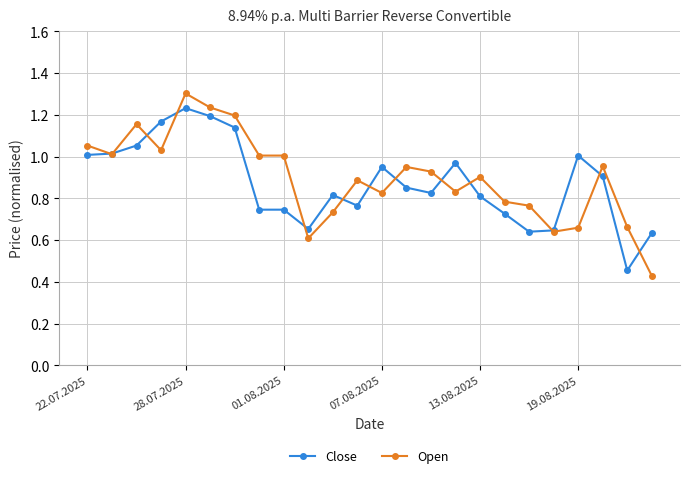

Which series has the largest range (max minus min)?

Open